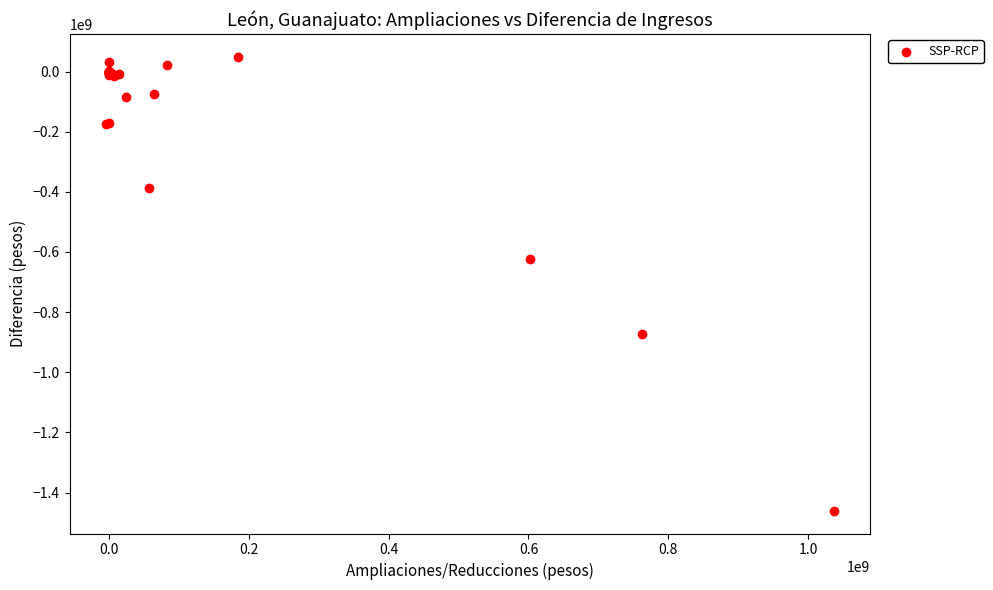

What Y value in the scatter plot is closest to -705644315?

-624720549.1